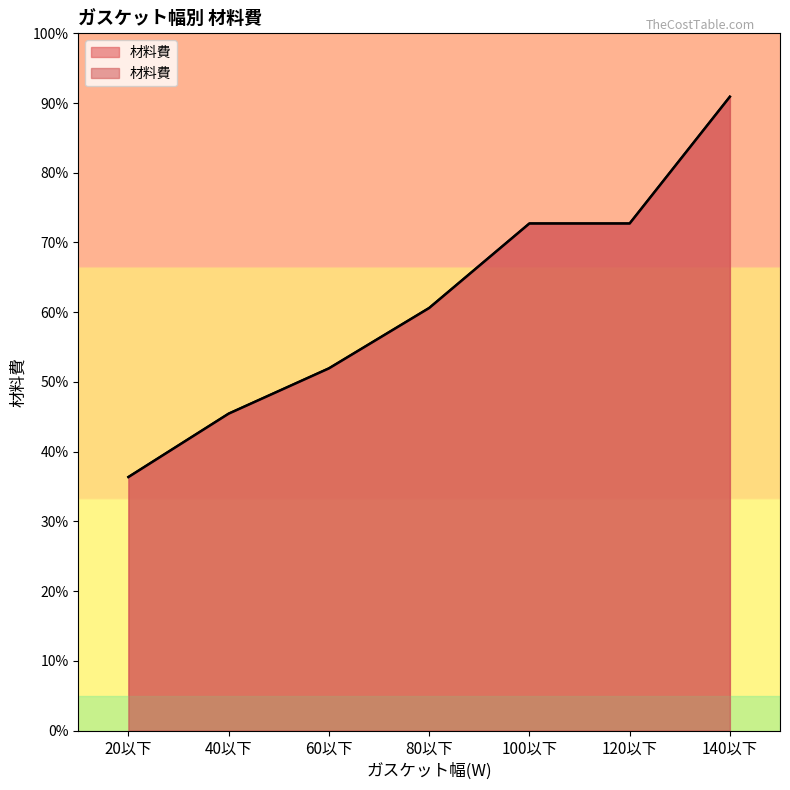

What is the average value?

61711.3